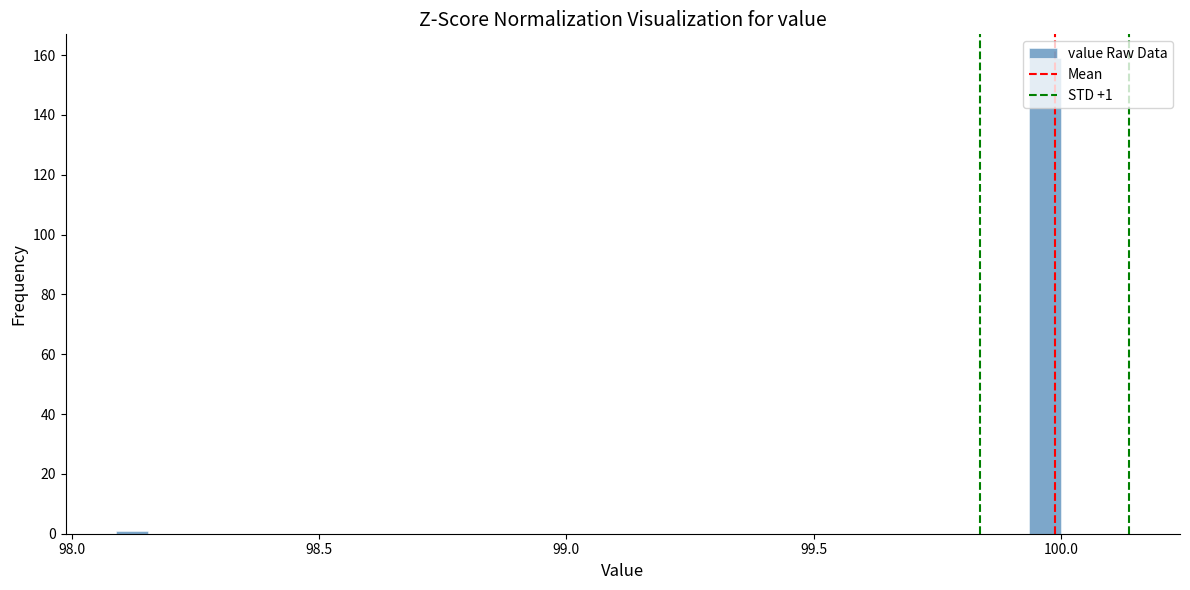

Read against the x-axis, roughly where is the centre of the tallest bar?

99.95